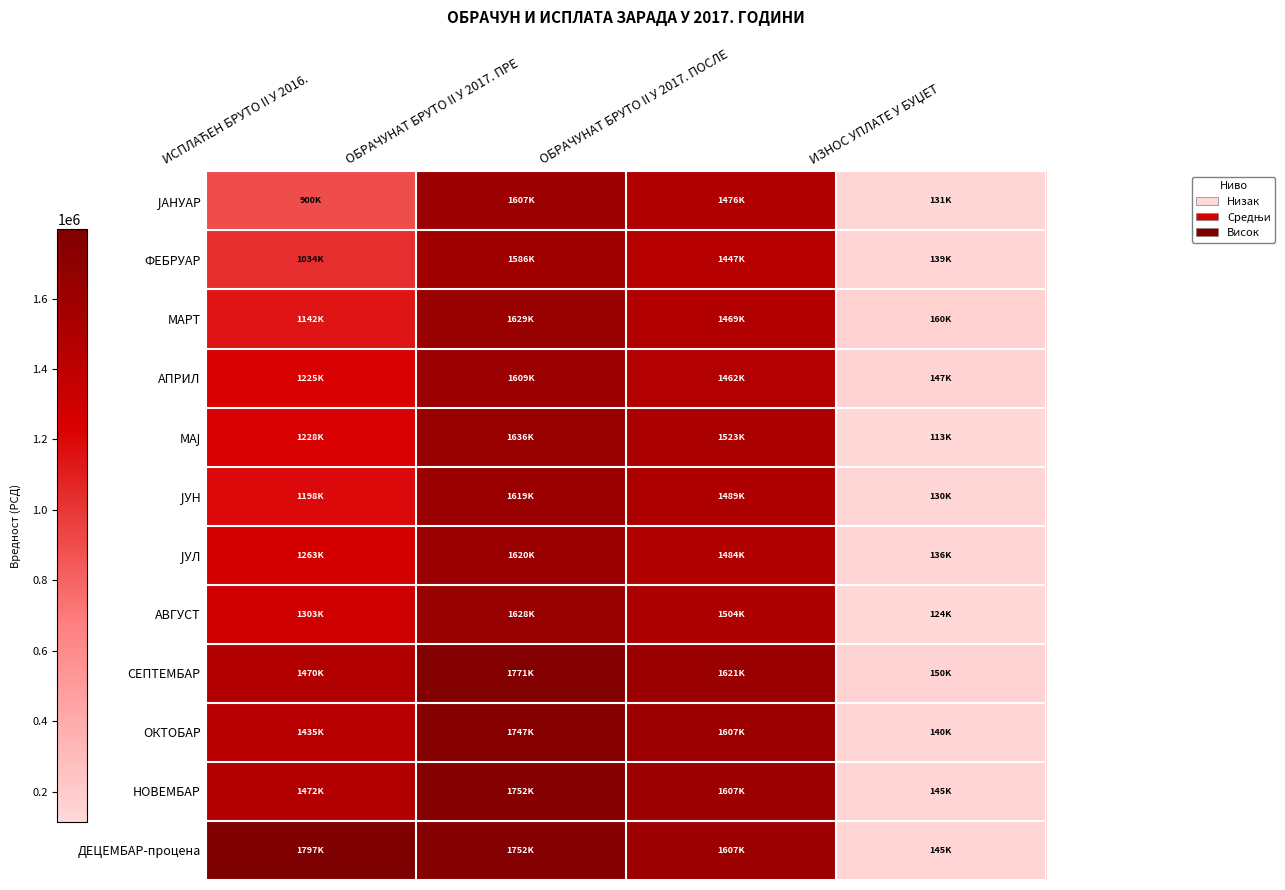

Which series changed the most between ОБРАЧУНАТ БРУТО II У 2017. ПОСЛЕ and ИЗНОС УПЛАТЕ У БУЏЕТ?

СЕПТЕМБАР